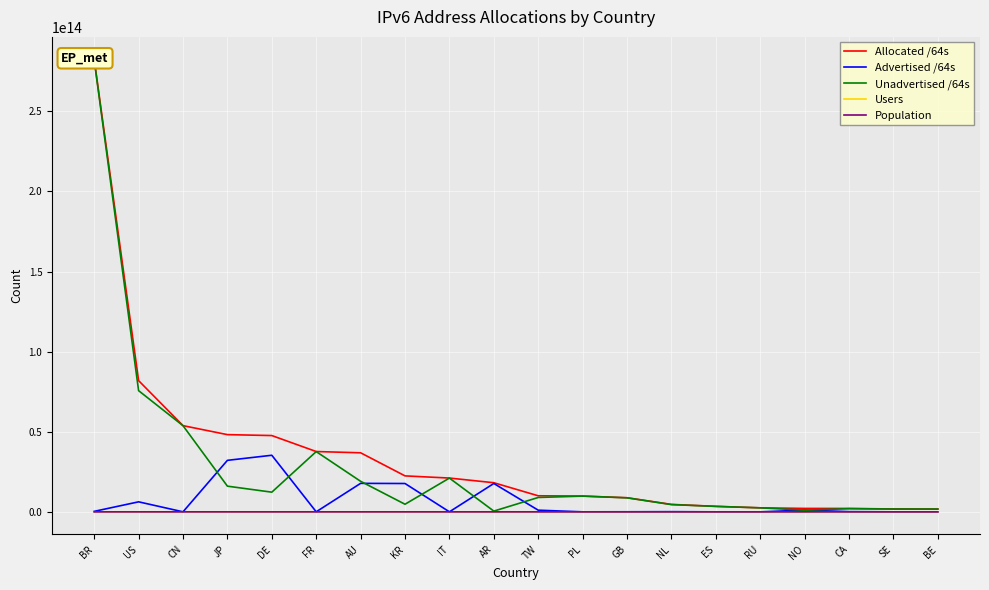

List the series in order of their peak value, highest first.

Allocated /64s, Unadvertised /64s, Advertised /64s, Population, Users